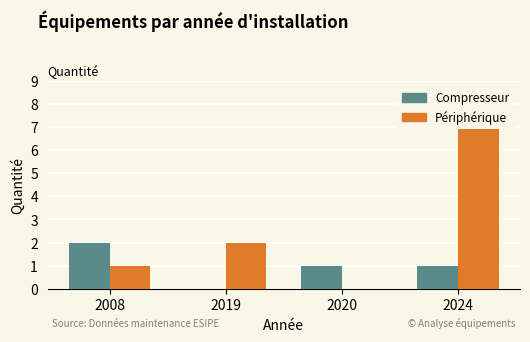

At which category does the chart reach its minimum across all series?

2019